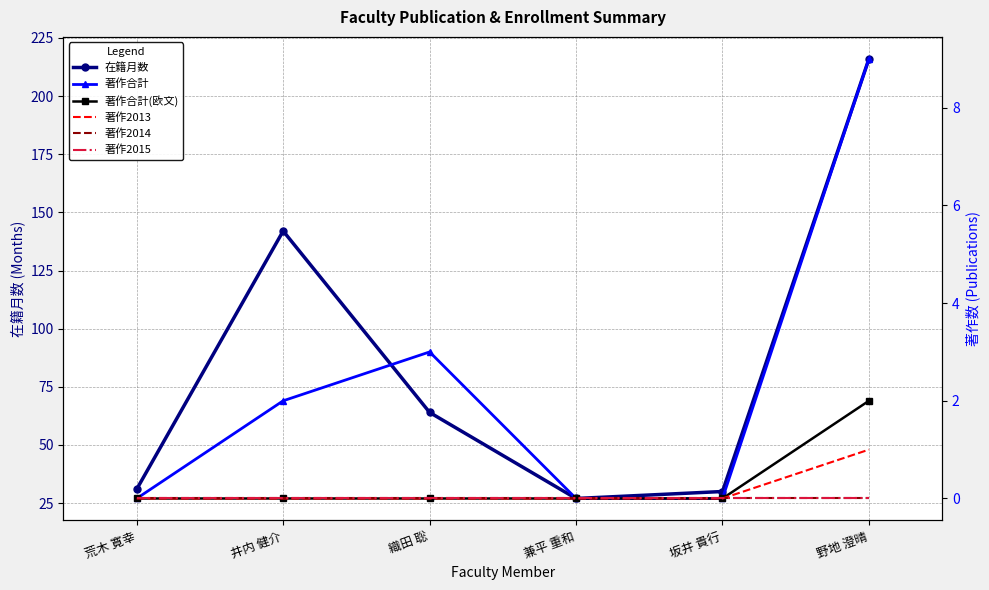

True or false: 著作合計 and 著作合計(欧文) intersect in this chart.

False